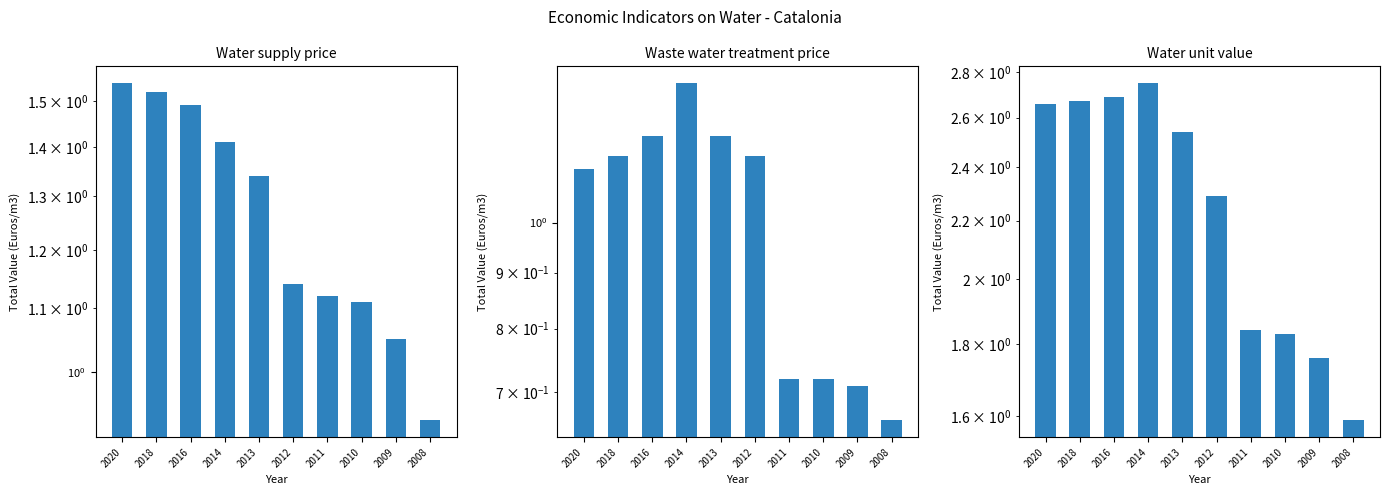

How many categories are shown in the chart?

10